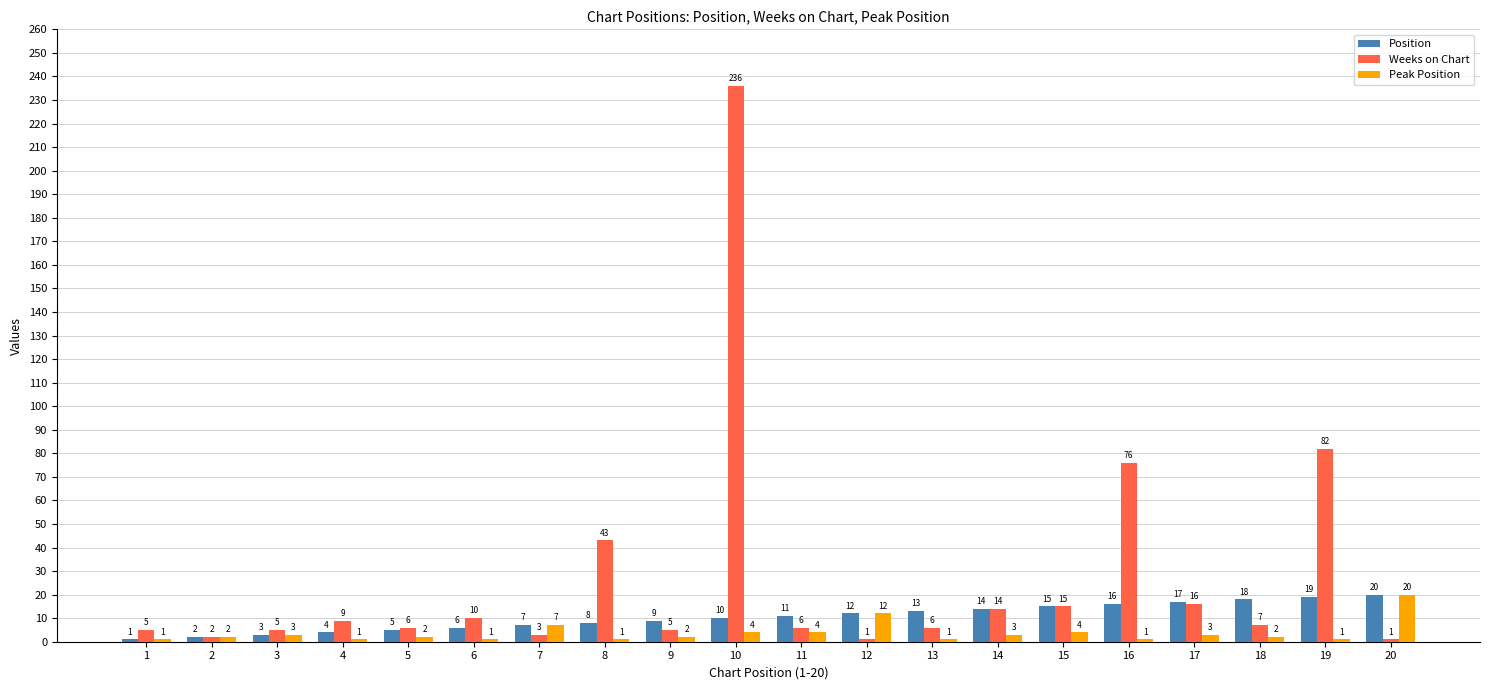

Are the bars horizontal?

No